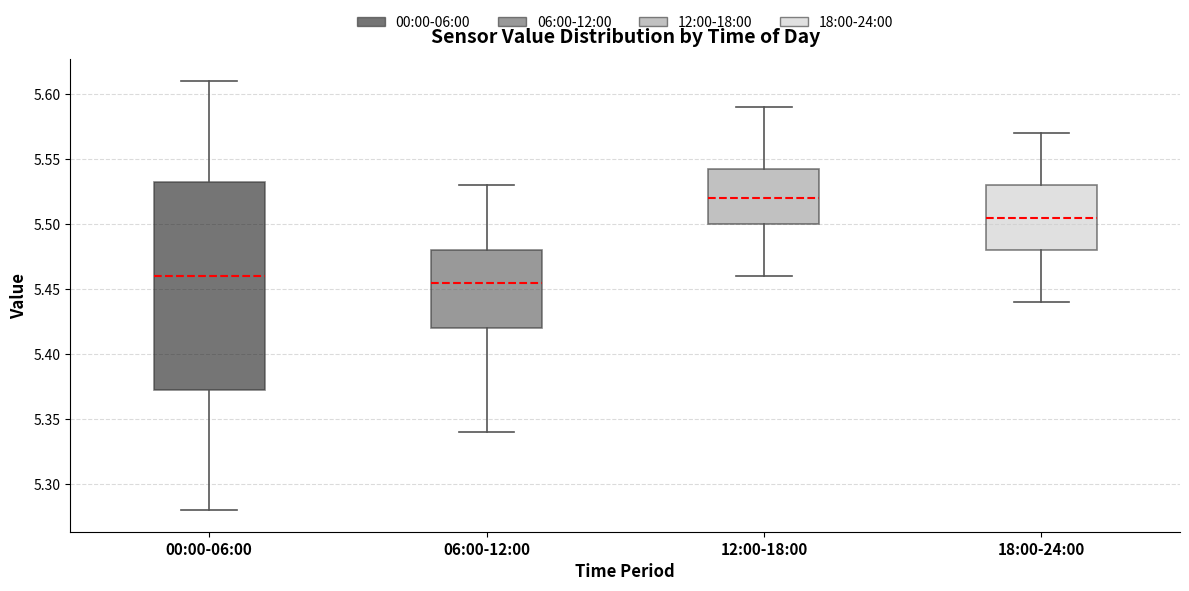

Comparing the boxes themselves (not the whiskers), which one is the tallest?

00:00-06:00